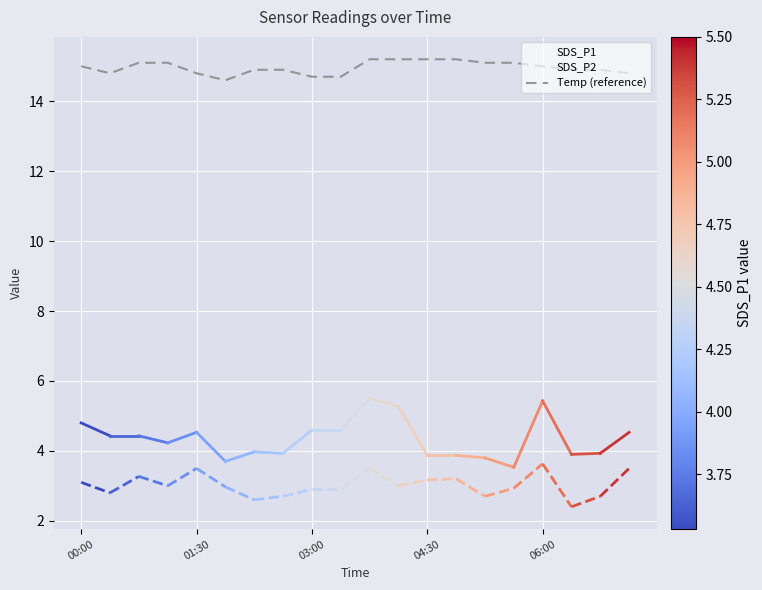

What is the greatest value displayed?

15.2